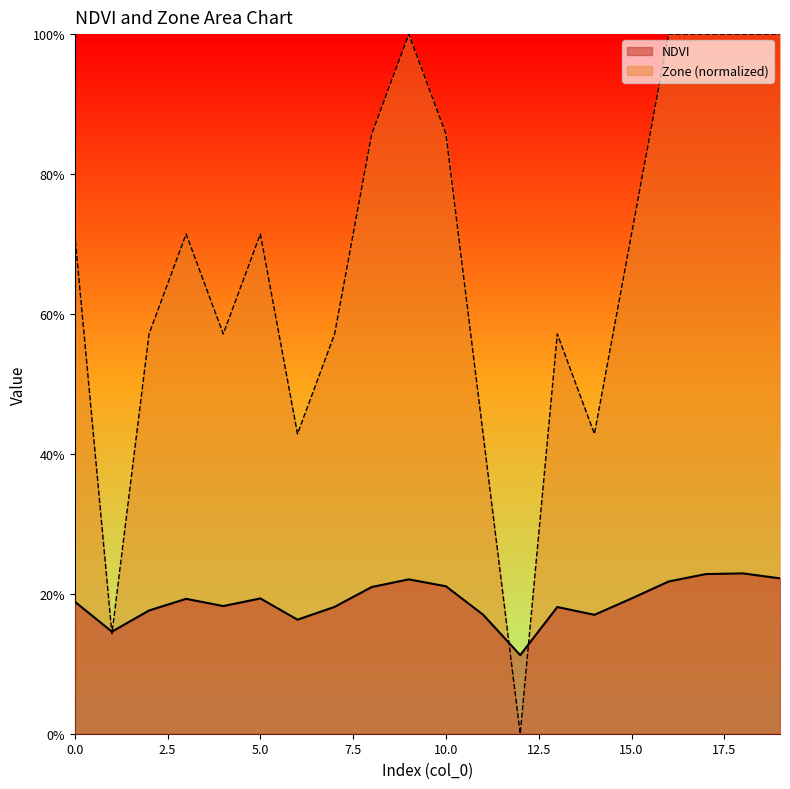

At which category is the sum across all series the highest?

18